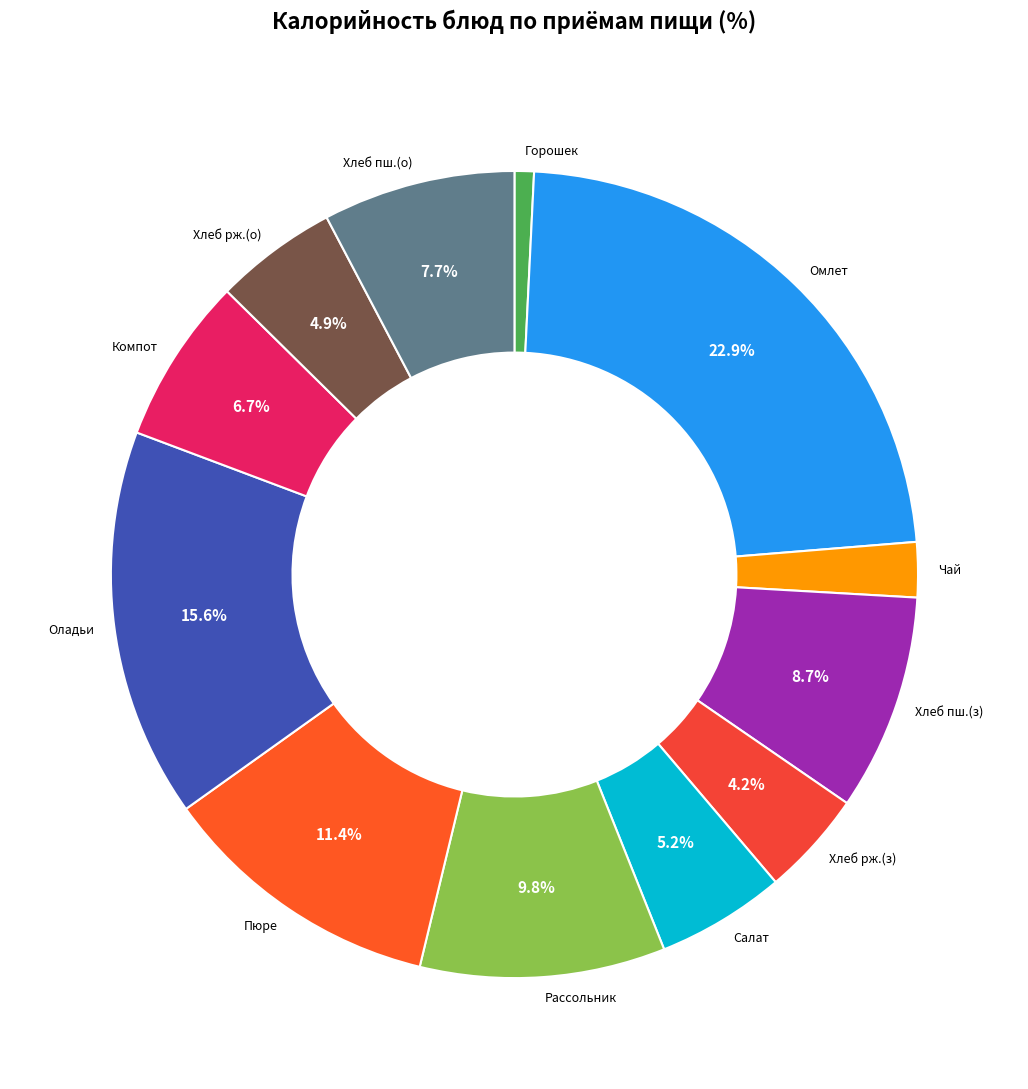

To the nearest percent, what is the average slice percentage?

8%